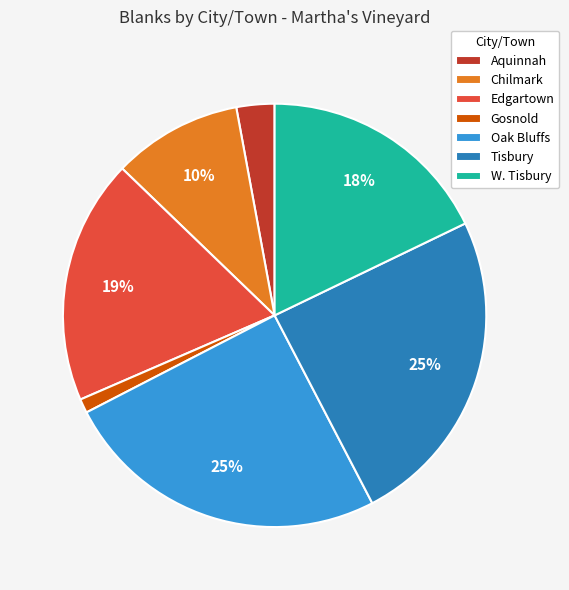

What is the smallest slice in the pie chart?

Gosnold